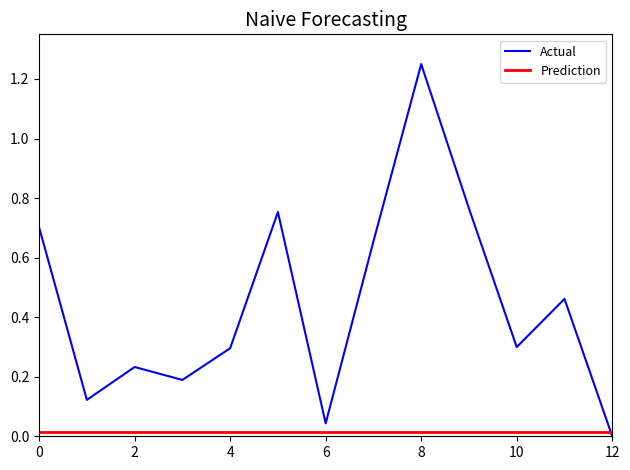

True or false: the data shows 1.1 at Фрукты.

False